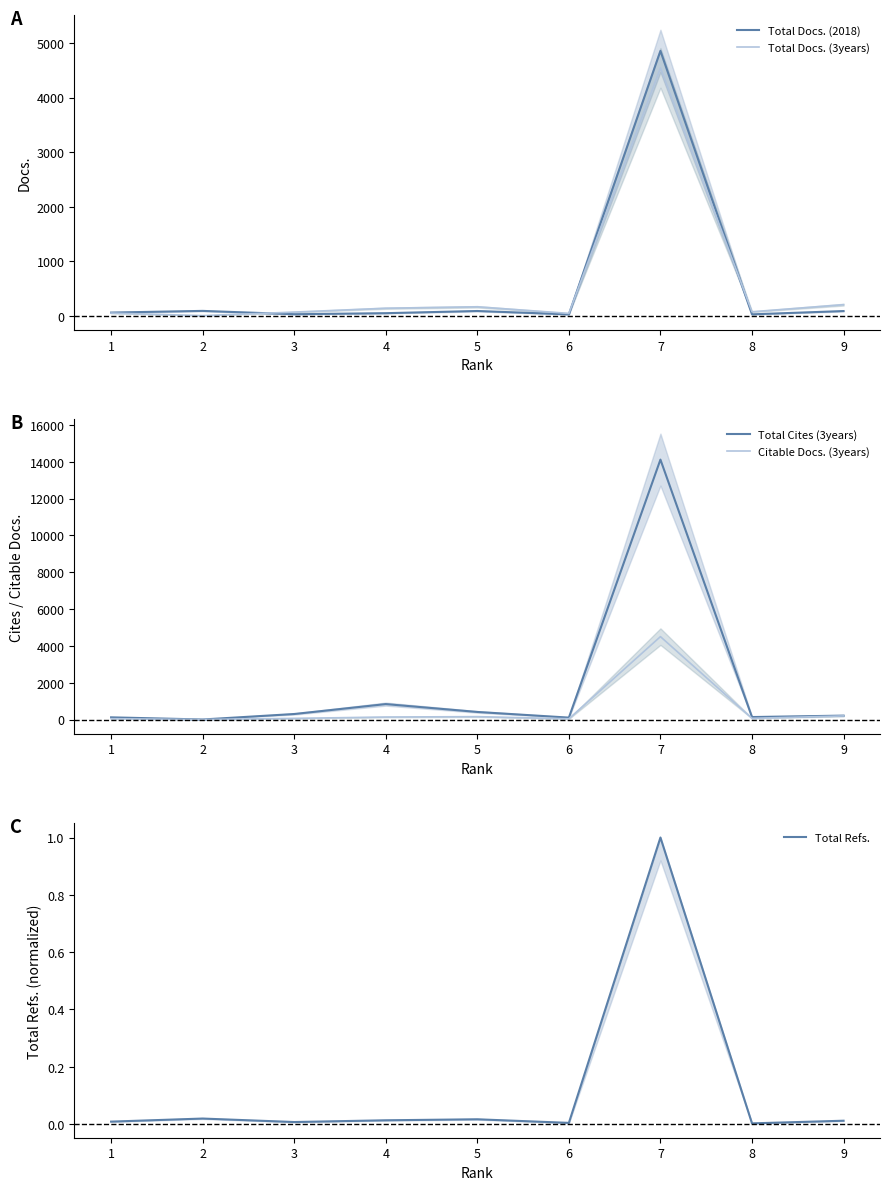

How many series are shown in this chart?

5